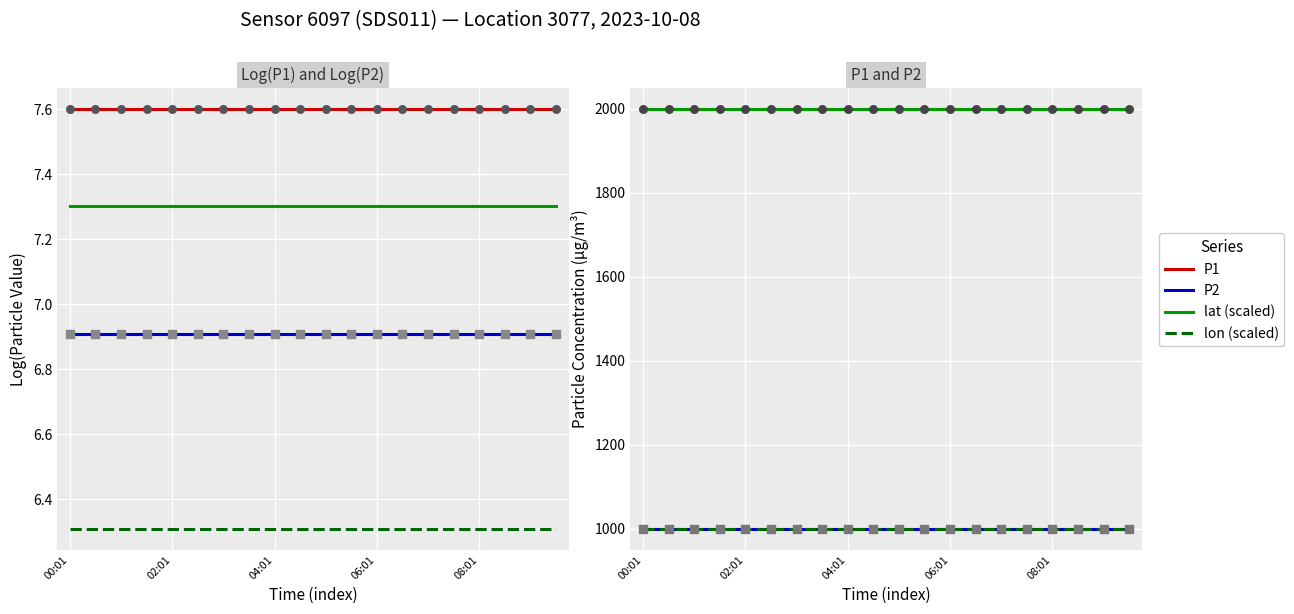

Which series contains the lowest Y value?

lon